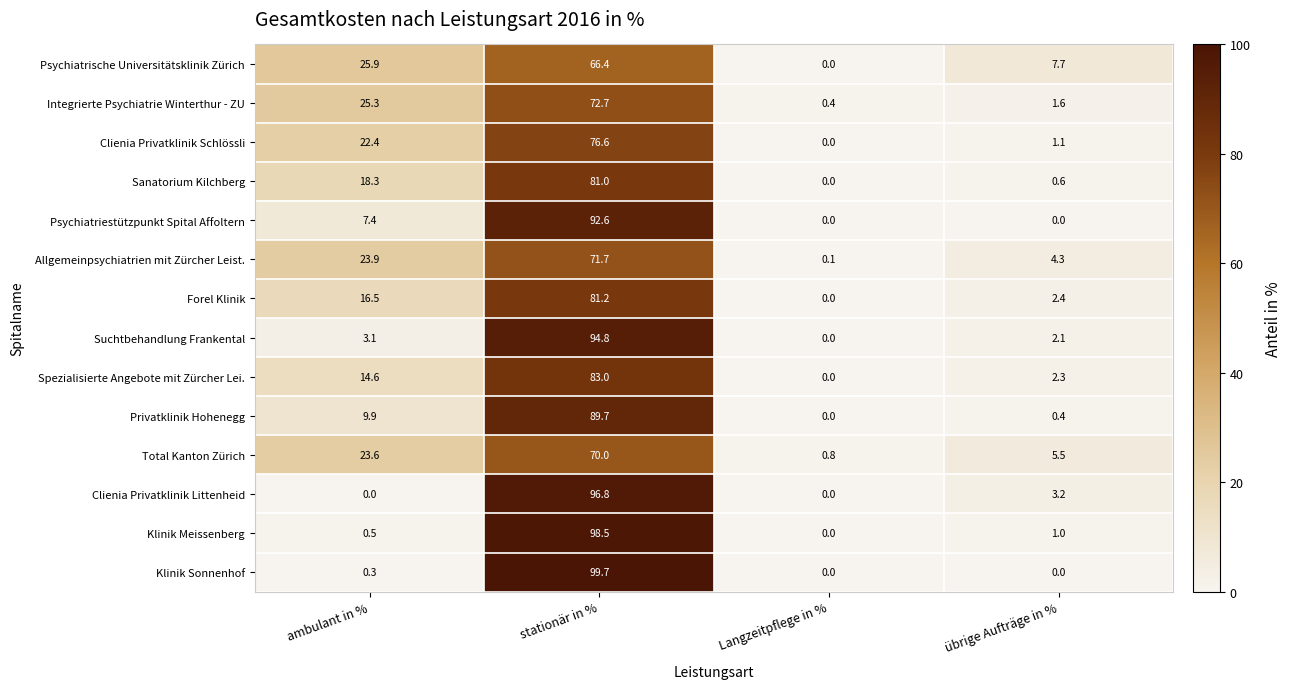

What is the spread (max minus min) of values at übrige Aufträge in %?

7.7